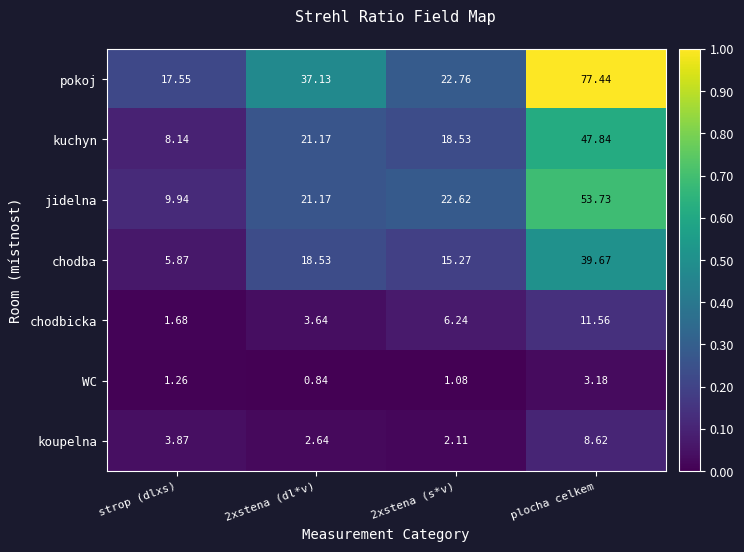

At which label does chodbicka reach its minimum?

strop (dlxs)